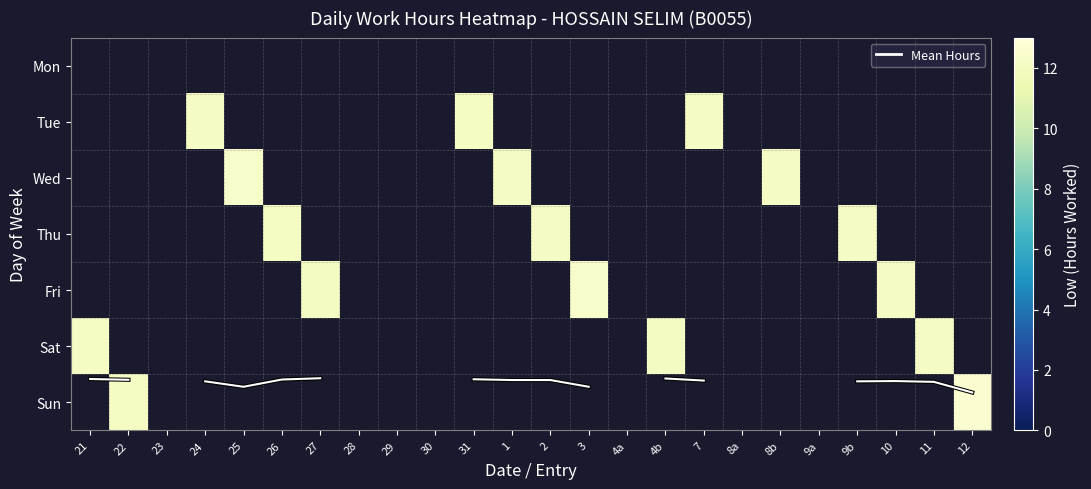

What is the lowest value of the Mean Hours (line) series?

5.6